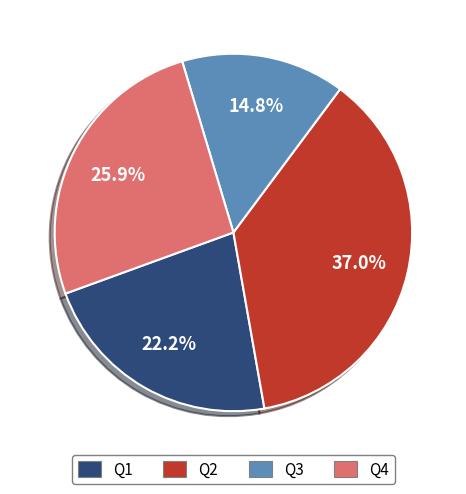

Which slice is the largest?

Q2